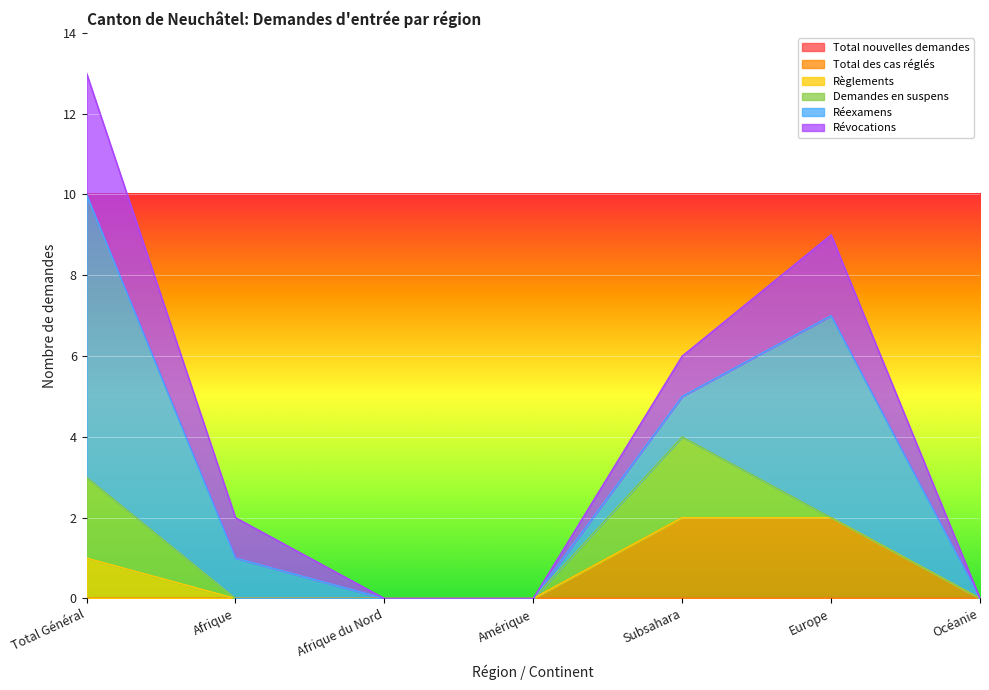

How many values in the Total des cas réglés series exceed 0?

2